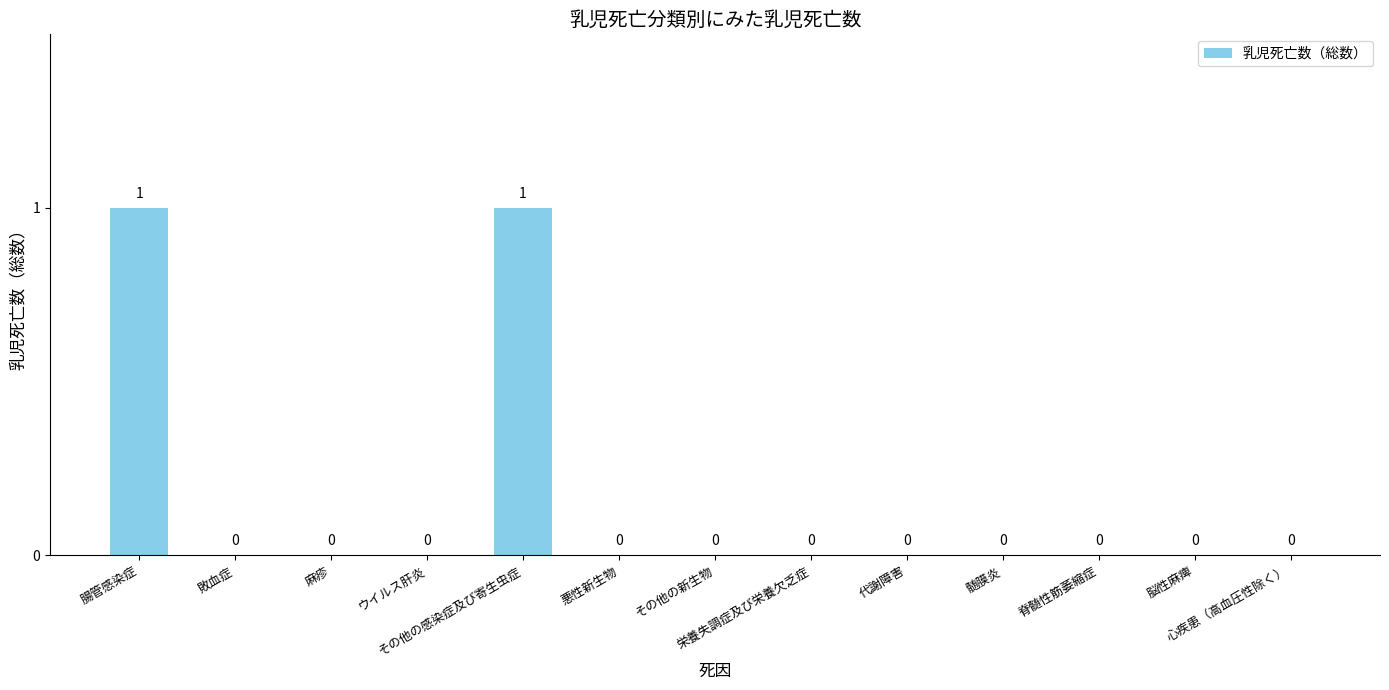

How many data points are above 0?

2